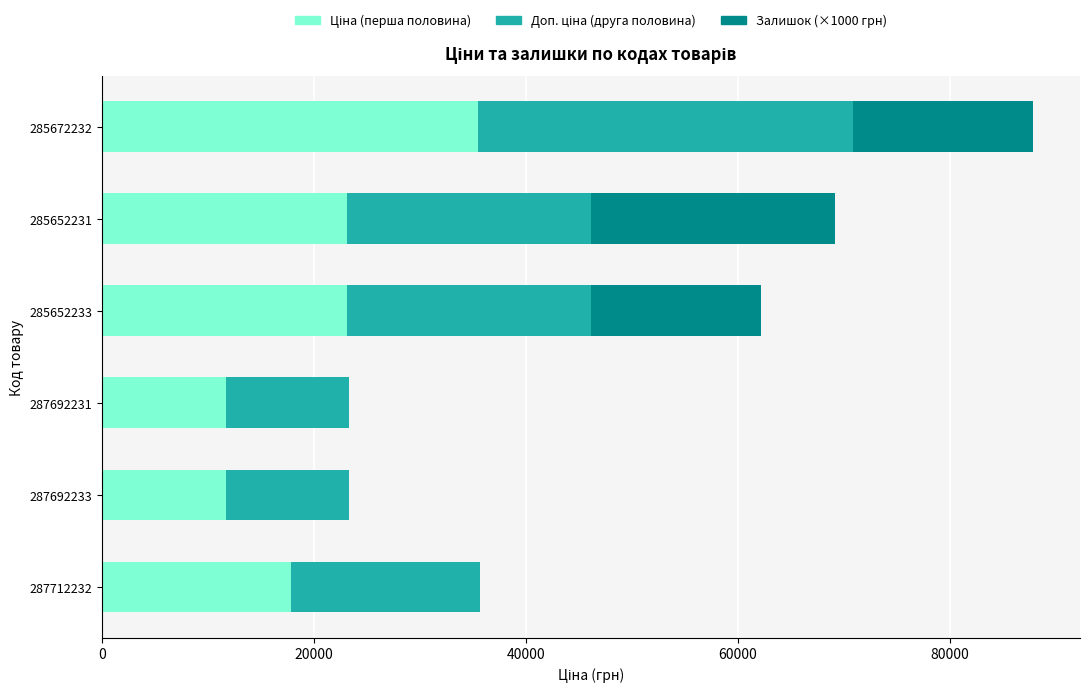

What is the total value across all series at 287692233?

23278.2